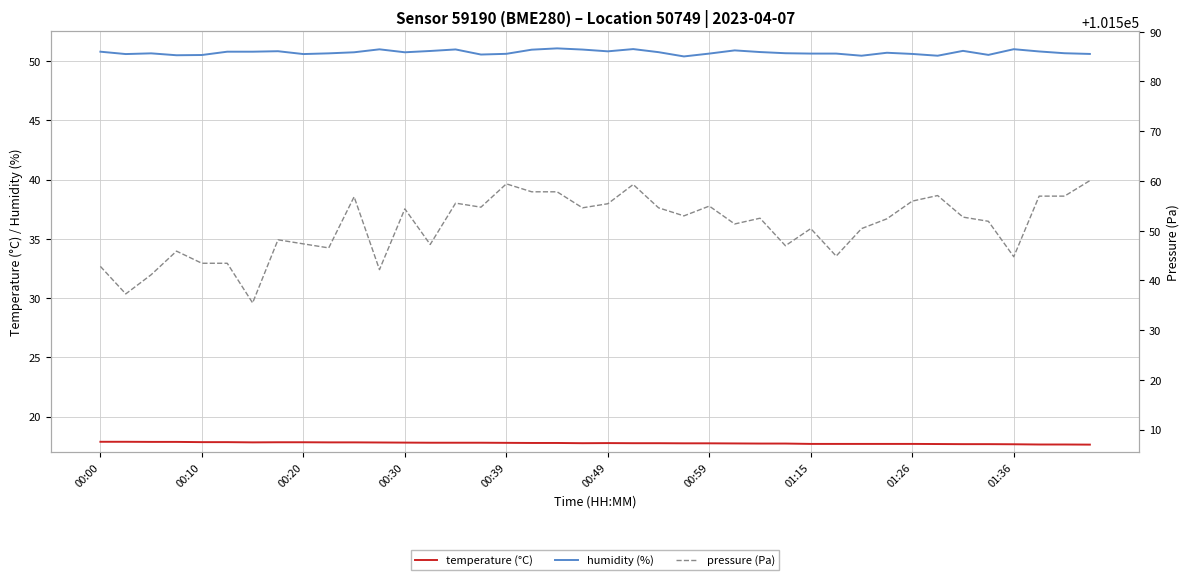

True or false: temperature (°C) and humidity (%) cross at least once.

False